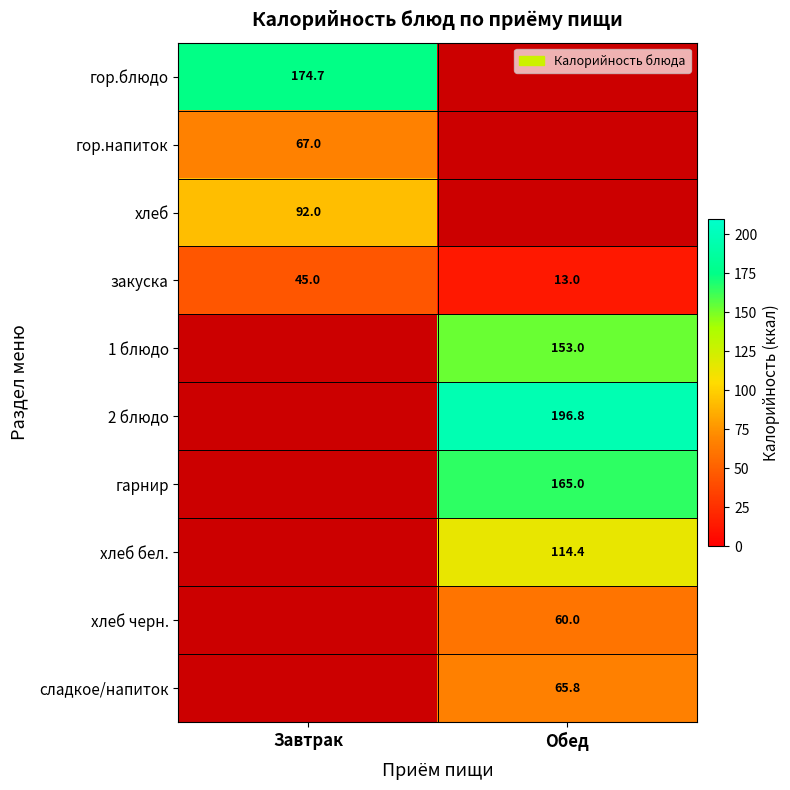

True or false: хлеб бел. has a value of 114.4 at Обед.

True